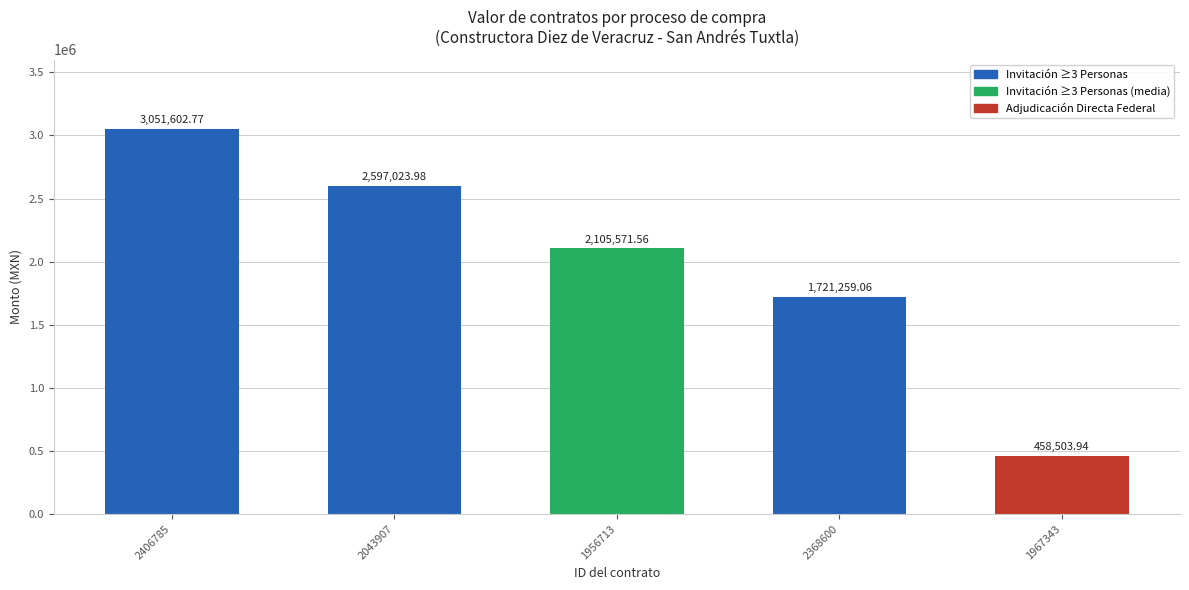

The chart shows a value of 2105571.6 at 1956713. True or false?

True